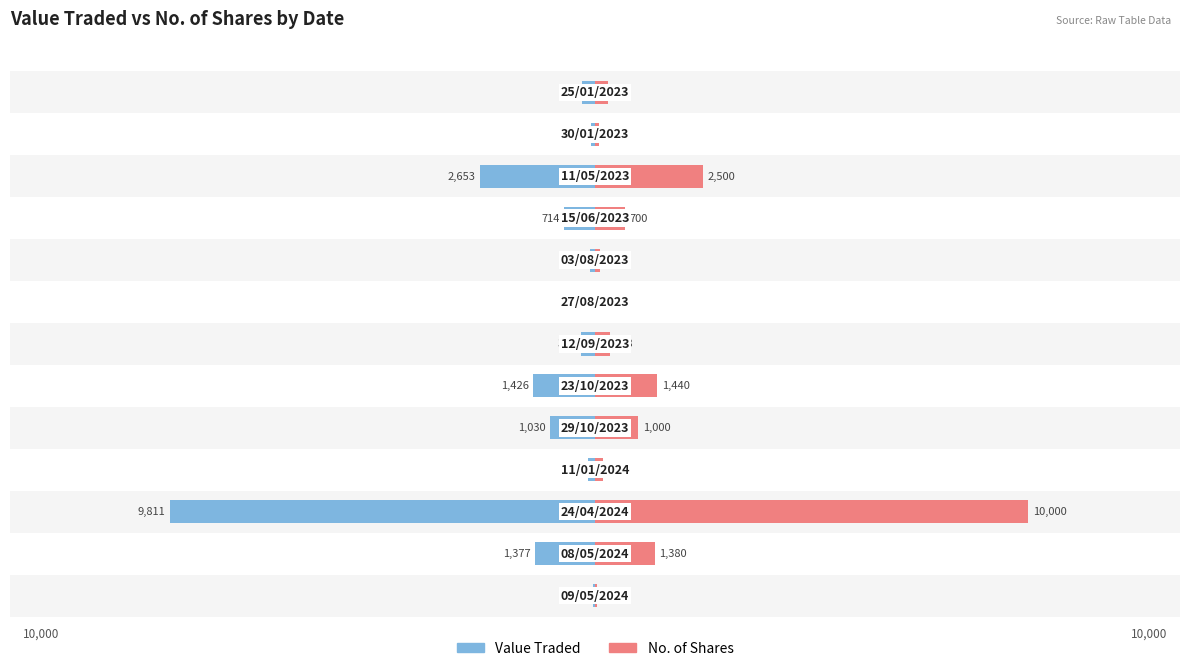

Reading left to right, what are all the values shown in this chart?

Value Traded: -54	-1377	-9811	-173	-1030	-1426	-334	-10	-126	-714	-2653	-102	-300
No. of Shares: 50	1380	10000	177	1000	1440	348	10	126	700	2500	100	300